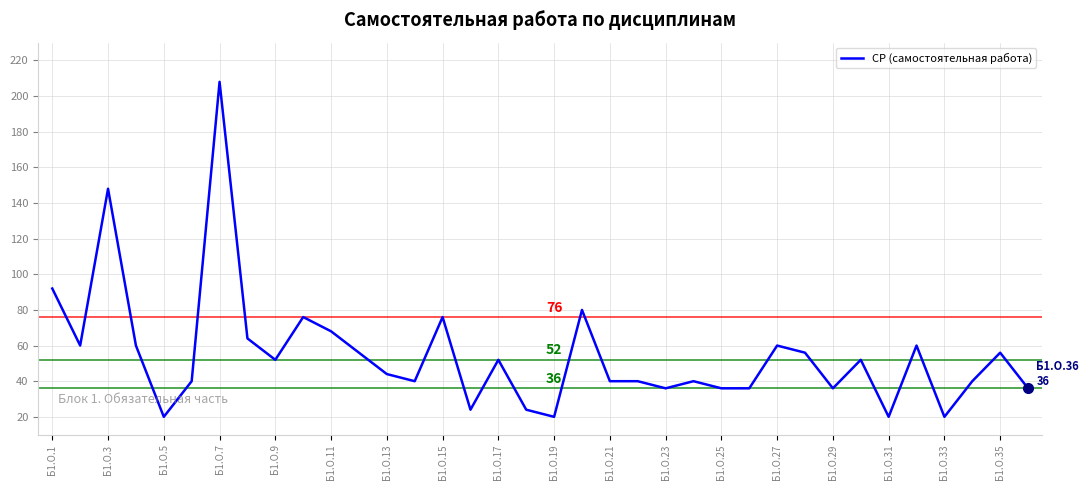

What is the average value?

55